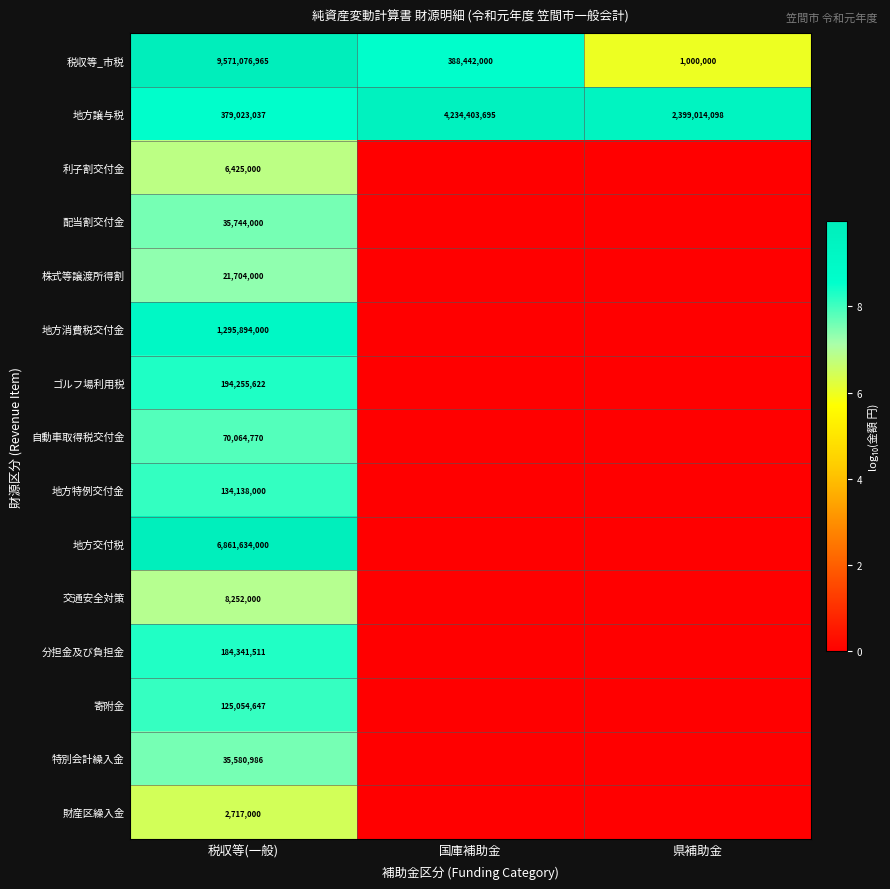

At 税収等(一般), list the series in order from largest to smallest.

税収等_市税, 地方交付税, 地方消費税交付金, 地方譲与税, ゴルフ場利用税, 分担金及び負担金, 地方特例交付金, 寄附金, 自動車取得税交付金, 配当割交付金, 特別会計繰入金, 株式等譲渡所得割, 交通安全対策, 利子割交付金, 財産区繰入金